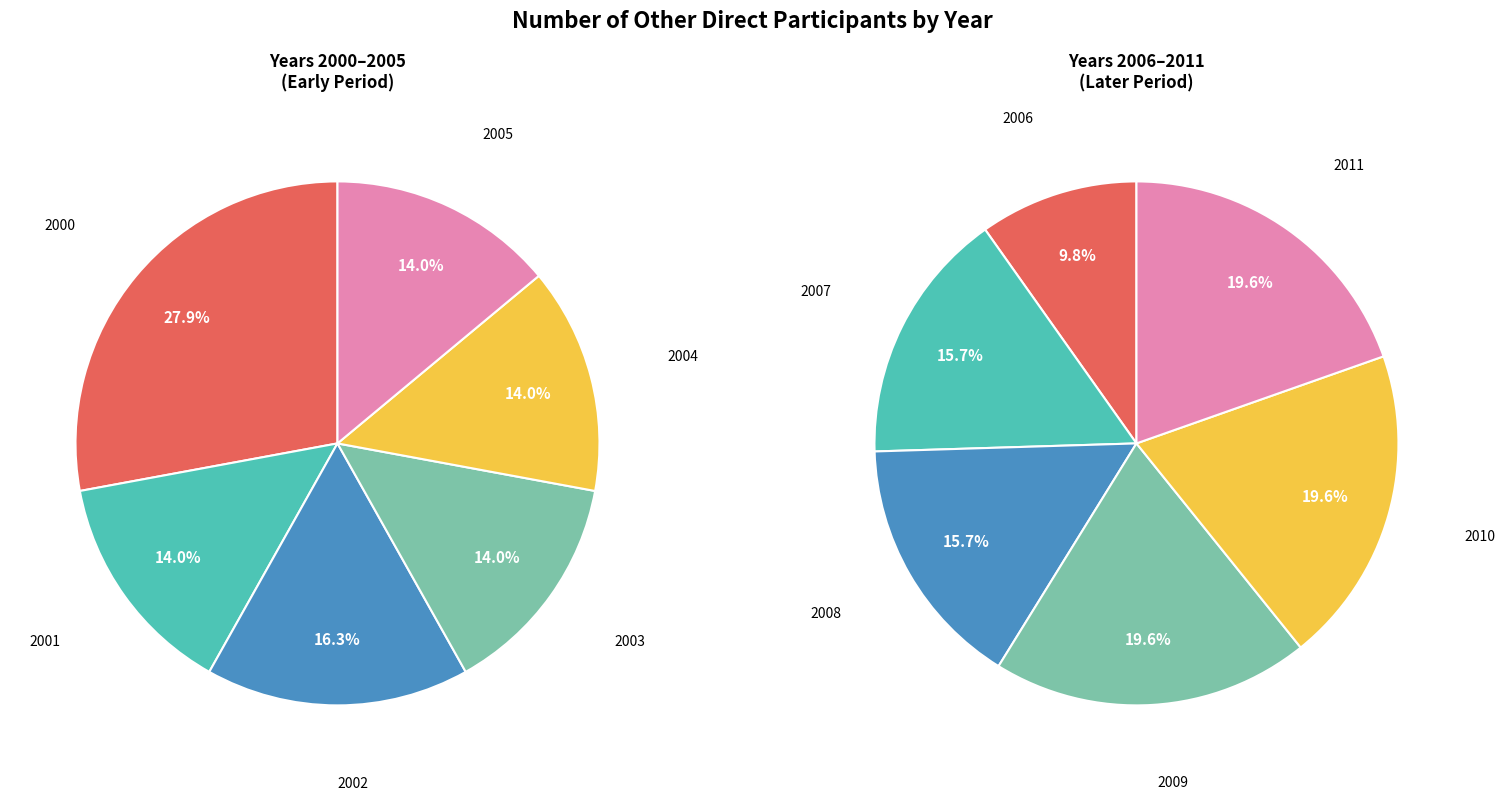

Which category has the biggest portion of the pie?

2000